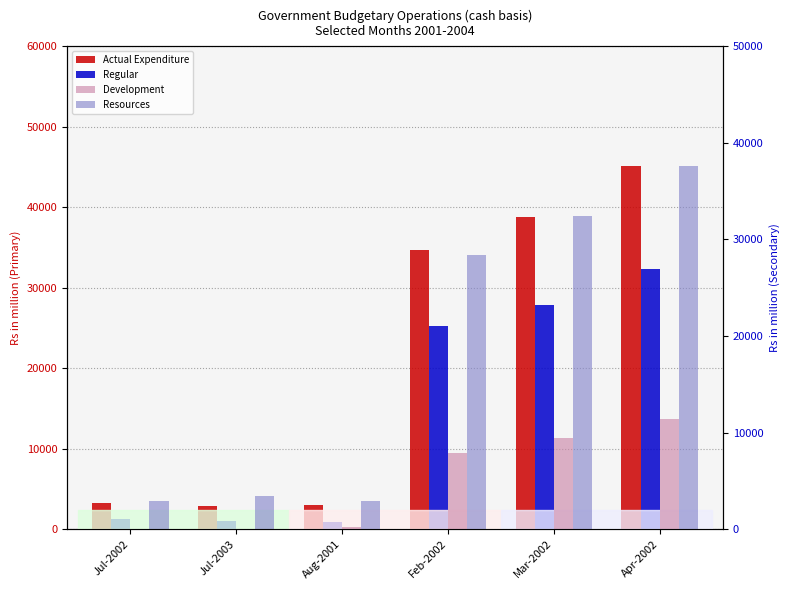

Is the value of Actual Expenditure at Mar-2002 greater than the value of Regular at Feb-2002?

Yes